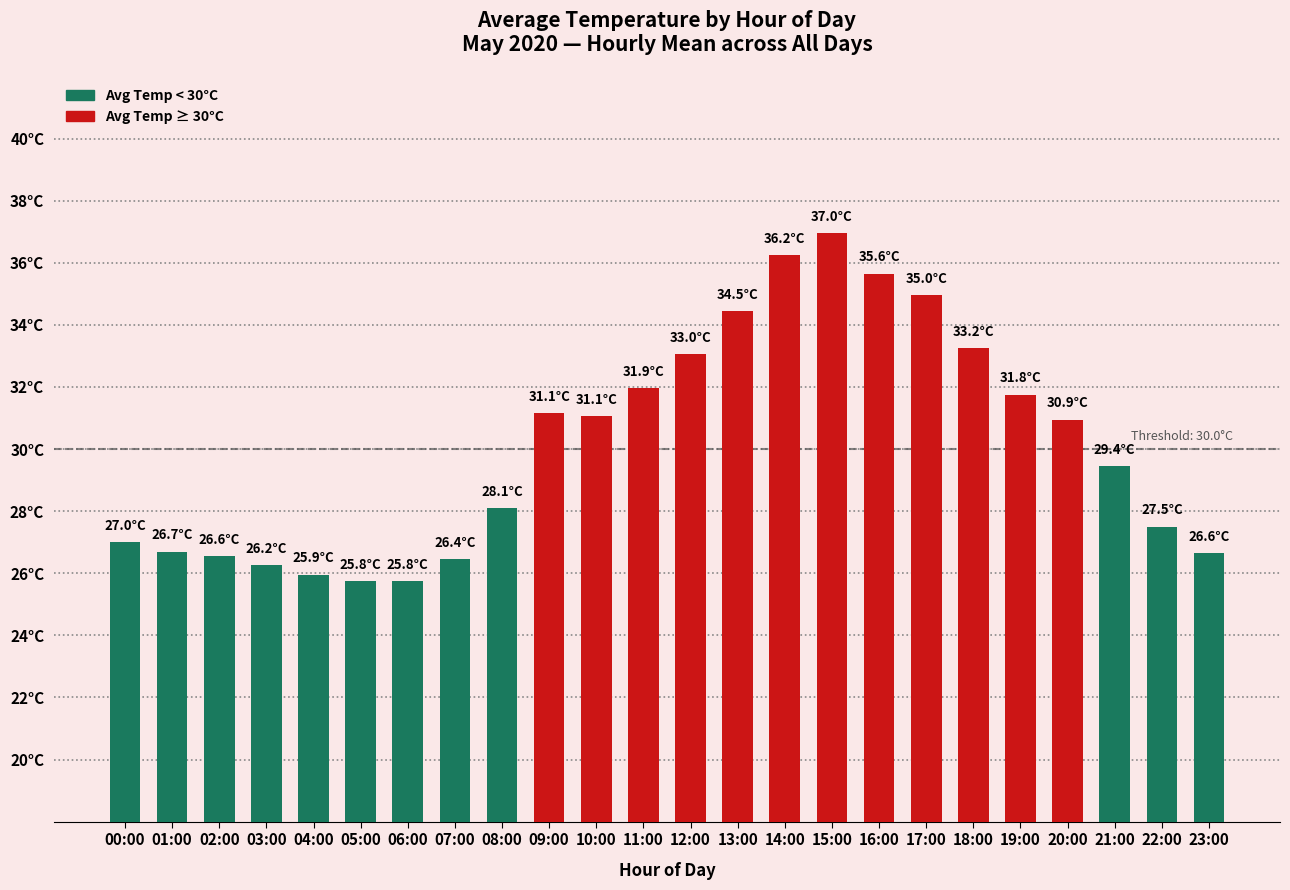

What is the approximate value of Avg Temp < 30°C at 01:00?

26.7